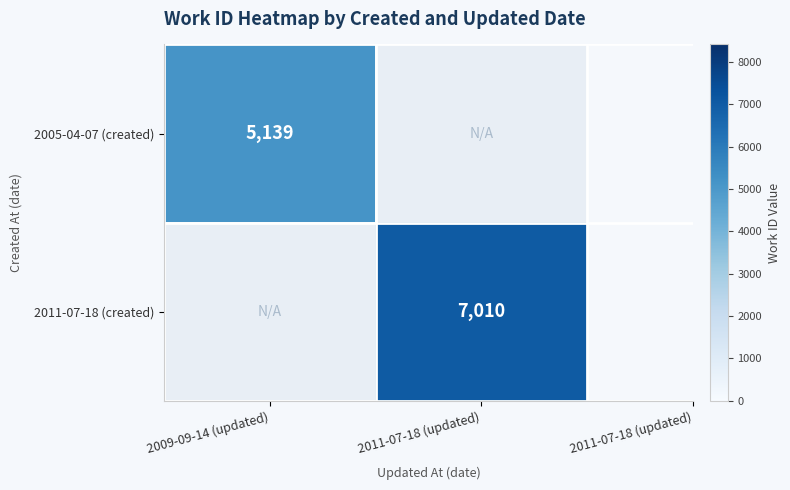

Is it true that 2005-04-07 (created) equals 7880 at 2009-09-14 (updated)?

False